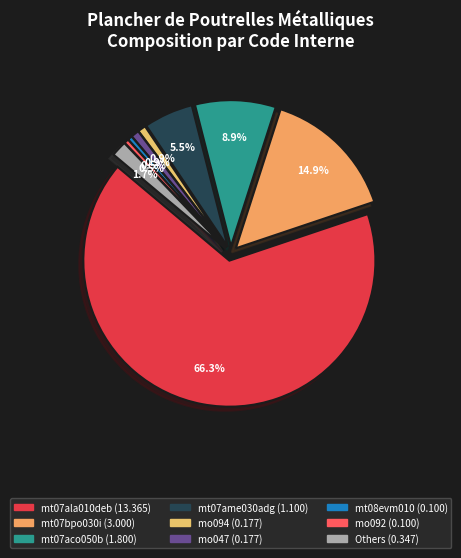

How much of the chart is everything except mt07aco050b?

91.1%